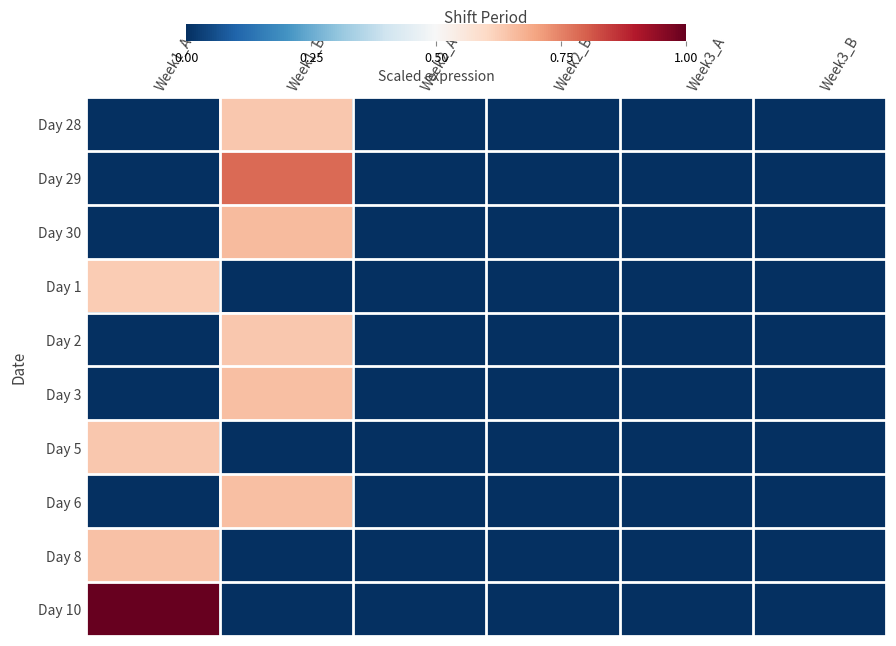

Which series has the largest total across all categories?

Day 10